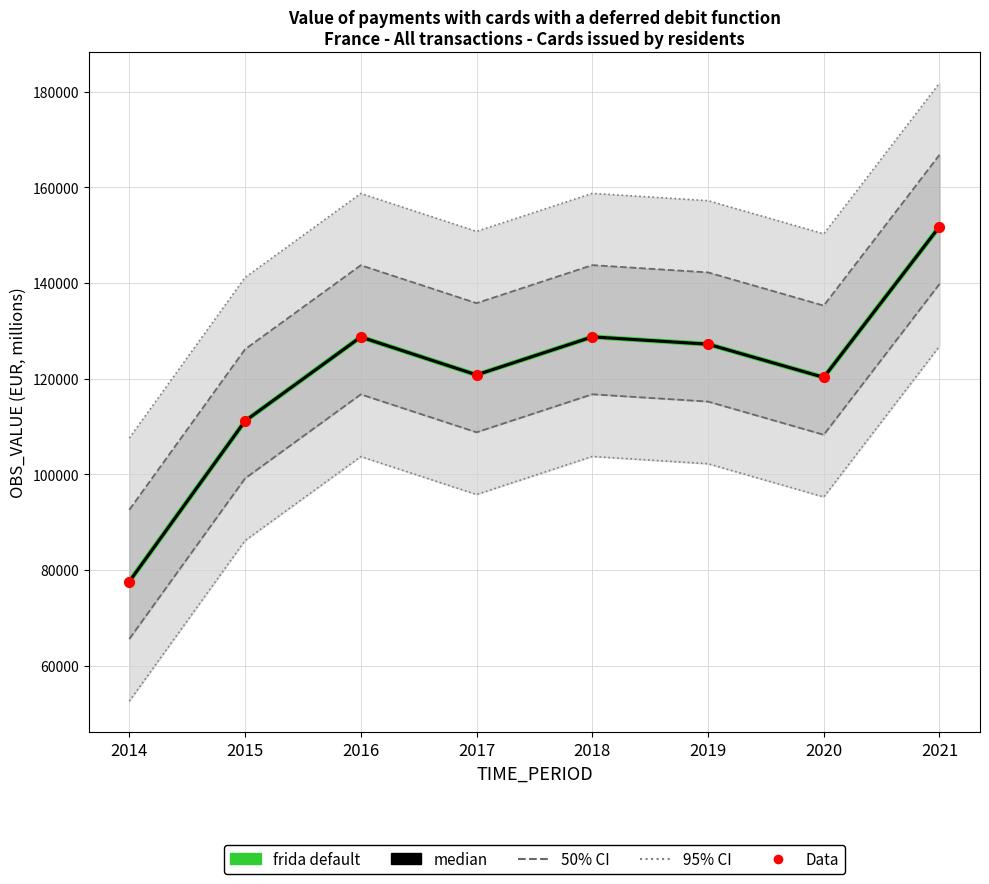

Is the value of Data at 2014 greater than the value of frida default at 2017?

No